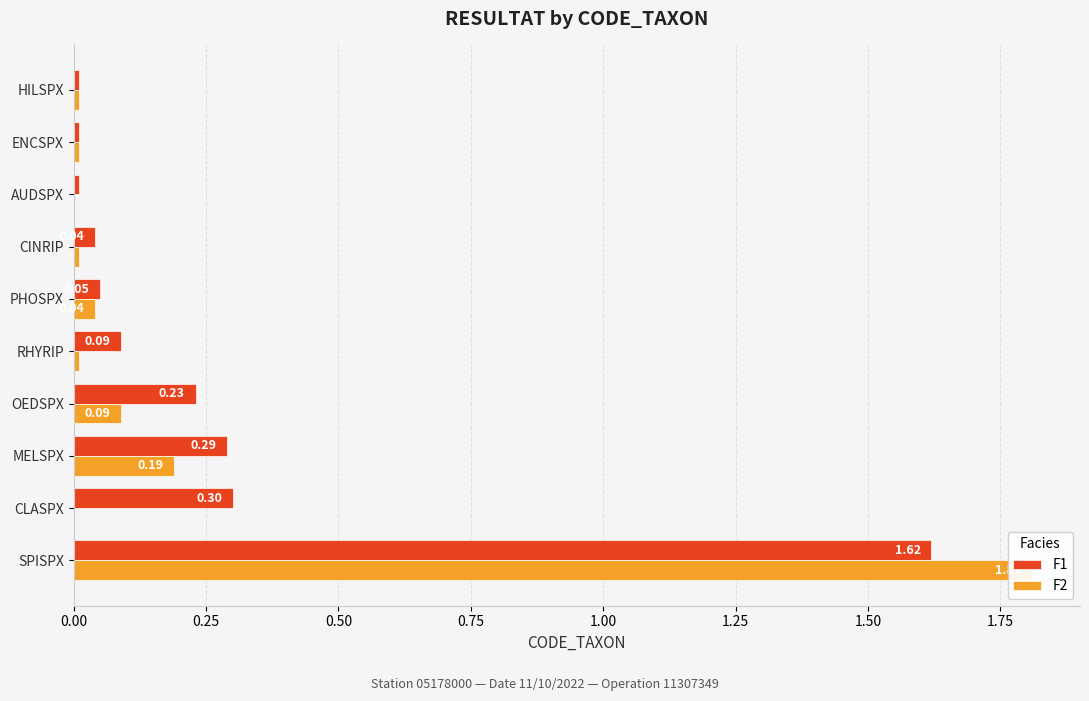

Does the chart contain any negative values?

No